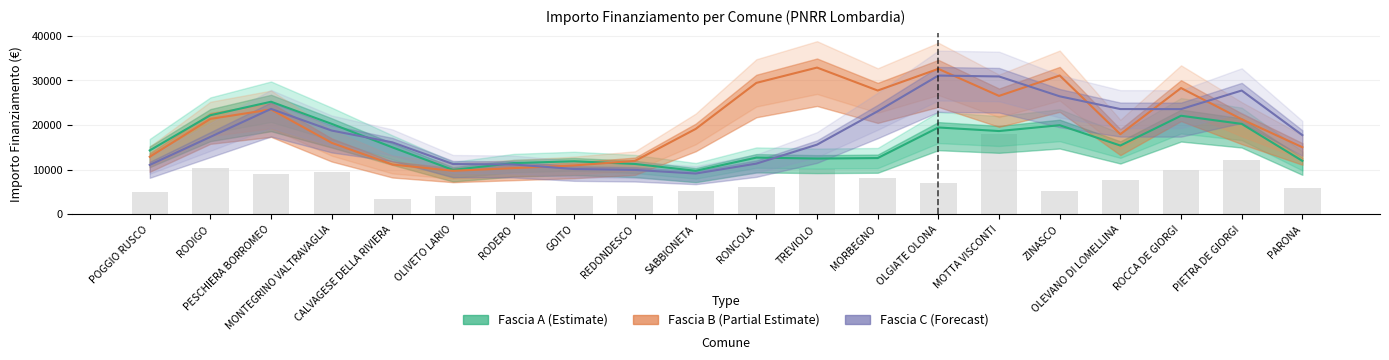

What is the difference between the highest and lowest values at CALVAGESE DELLA RIVIERA?

4963.3